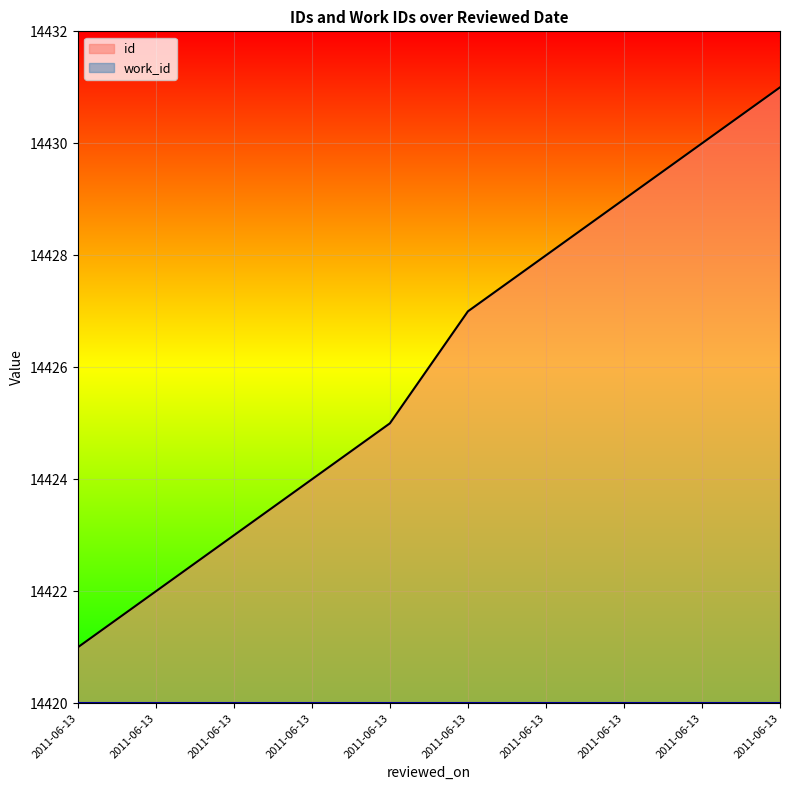

List the labels in order of value, smallest first.

2011-06-13, 2011-06-13, 2011-06-13, 2011-06-13, 2011-06-13, 2011-06-13, 2011-06-13, 2011-06-13, 2011-06-13, 2011-06-13